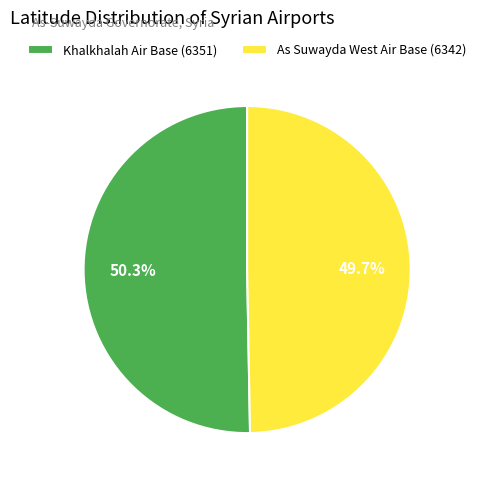

Does any single category account for the majority?

Yes